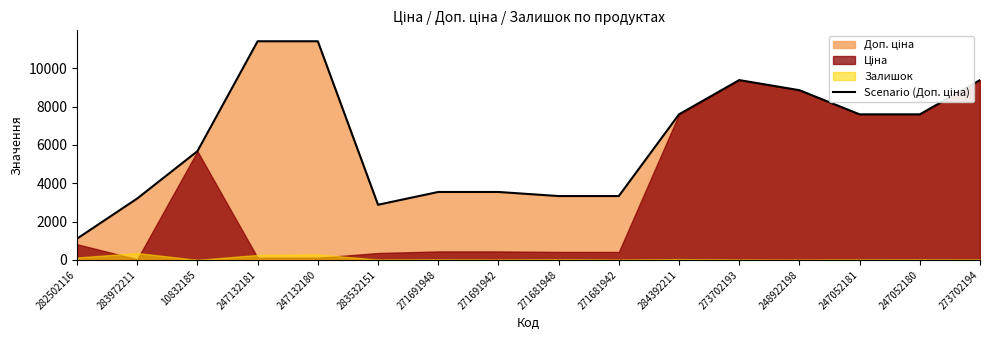

Reading left to right, what are all the values shown in this chart?

1109.2	3205.0	5673.8	11410.0	11410.0	2878.8	3545.0	3545.0	3332.5	3332.5	7596.5	9384.0	8856.7	7596.5	7596.5	9384.0